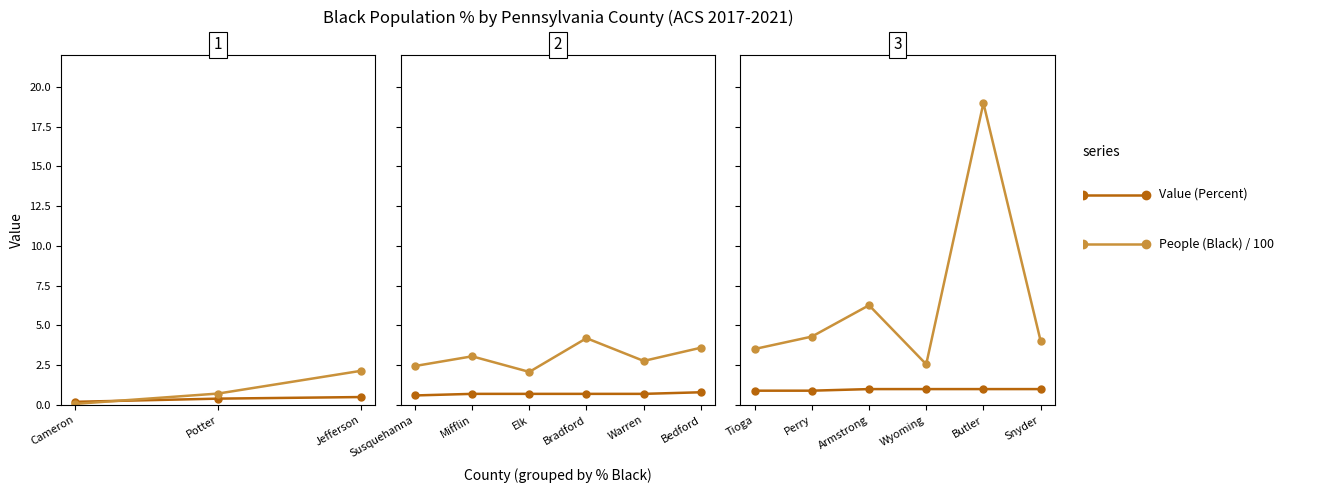

What is the value of the Value (Percent) point at the 4th from the left?

1.0